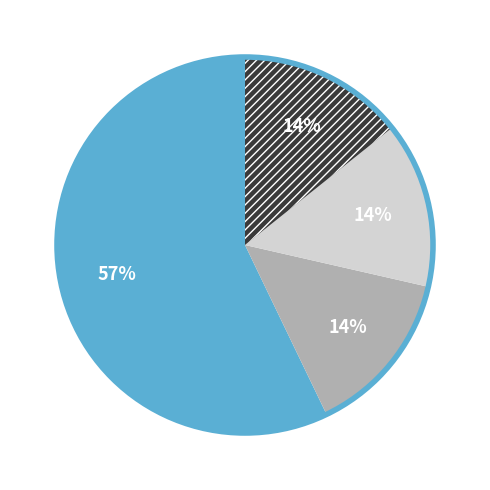

How many slices are in this pie chart?

4